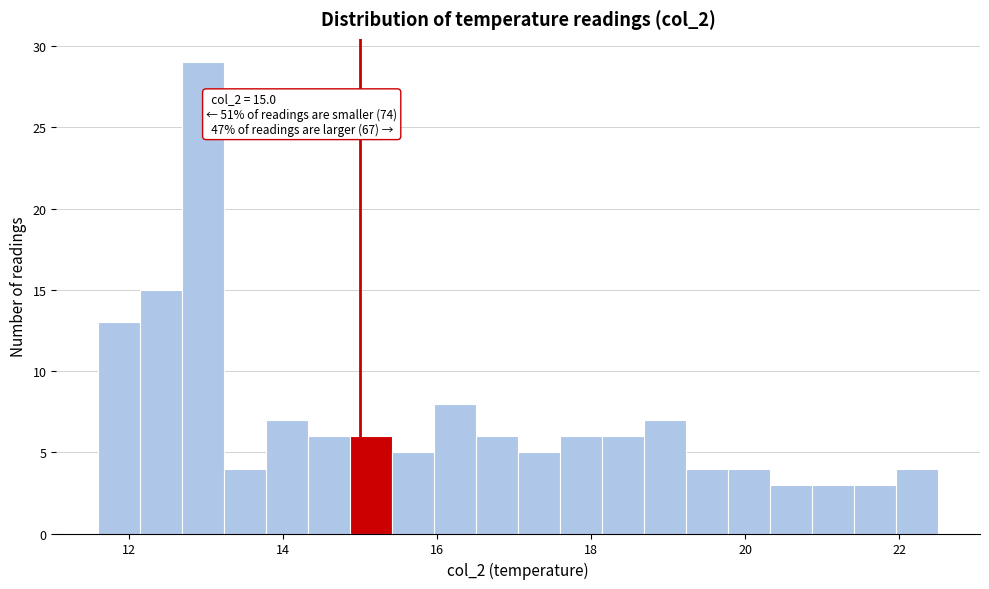

Around what value on the x-axis is the tallest bar? Give the approximate position of its centre, as read against the axis.

13.0